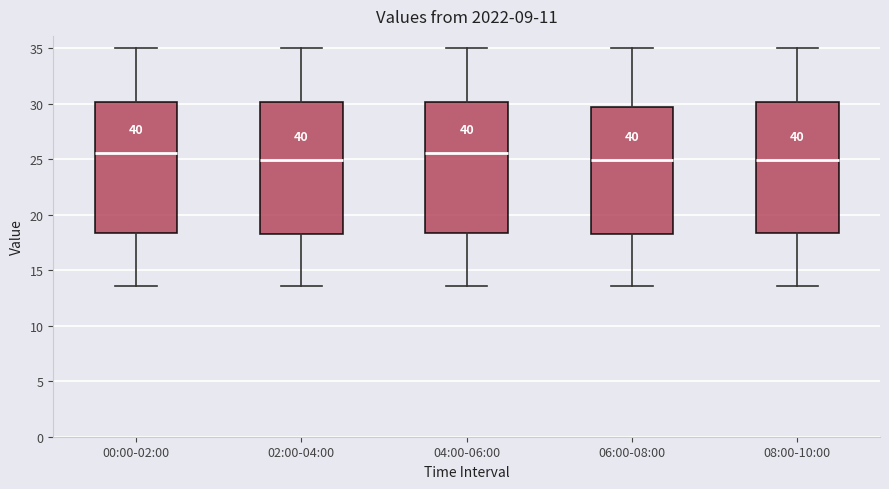

Reading left to right, read every box against the y-axis: the position of its median line, the range the box covers, and the ends of its whiskers. The values are not printed on the chart, so give them approximately, as read against the axis.

00:00-02:00: median 25.5, box 18.5 to 30.0, whiskers 13.5 to 35.0
02:00-04:00: median 25.0, box 18.0 to 30.0, whiskers 13.5 to 35.0
04:00-06:00: median 25.5, box 18.5 to 30.0, whiskers 13.5 to 35.0
06:00-08:00: median 25.0, box 18.0 to 30.0, whiskers 13.5 to 35.0
08:00-10:00: median 25.0, box 18.5 to 30.0, whiskers 13.5 to 35.0